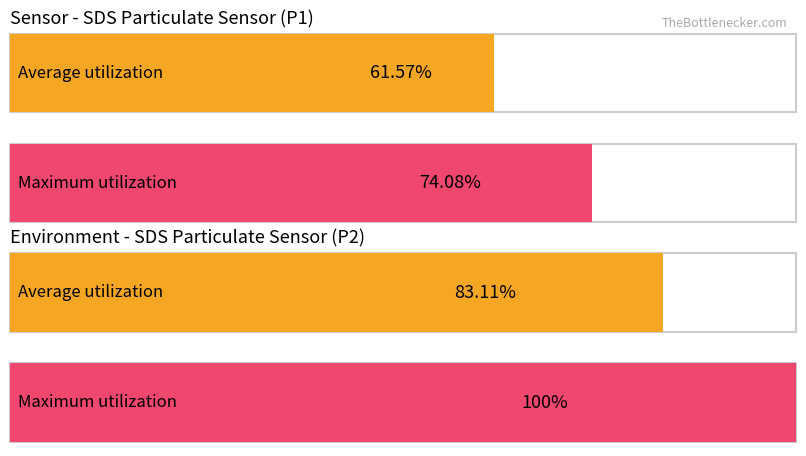

How many series are shown in this chart?

2